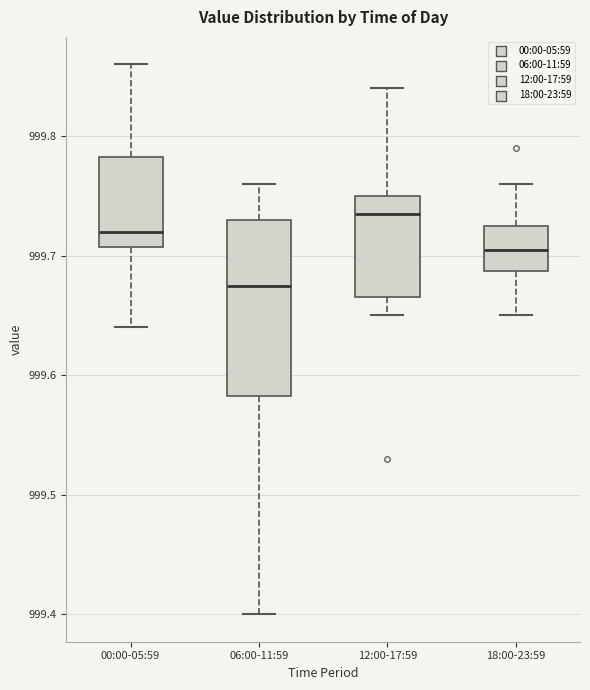

Where does the lower whisker of the box for 00:00-05:59 end on the y-axis? The values are not printed on the chart, so give them approximately, as read against the axis.

999.64